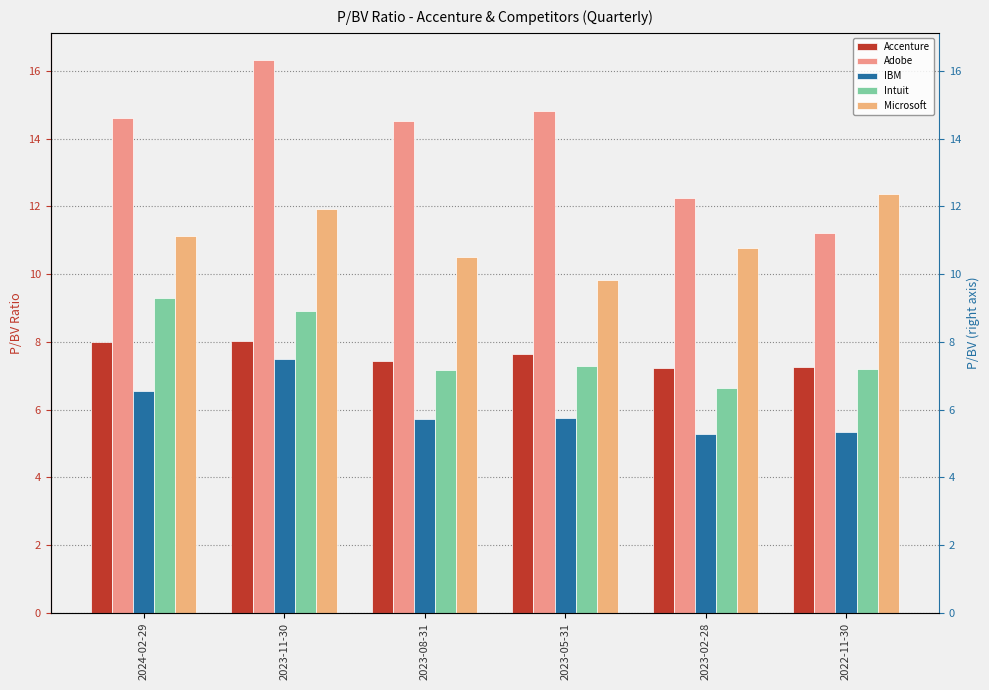

What is the highest value of the Intuit series?

9.3